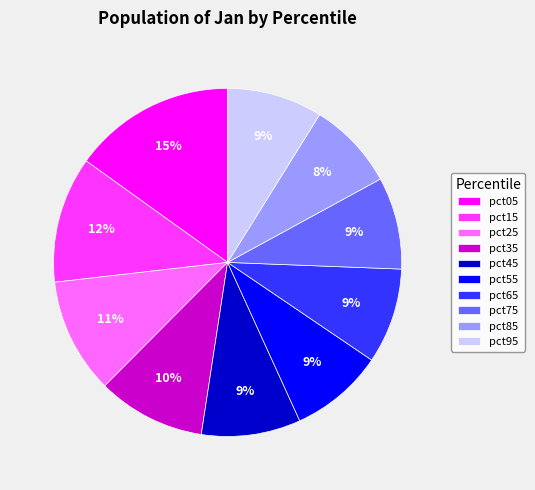

How many slices are in this pie chart?

10